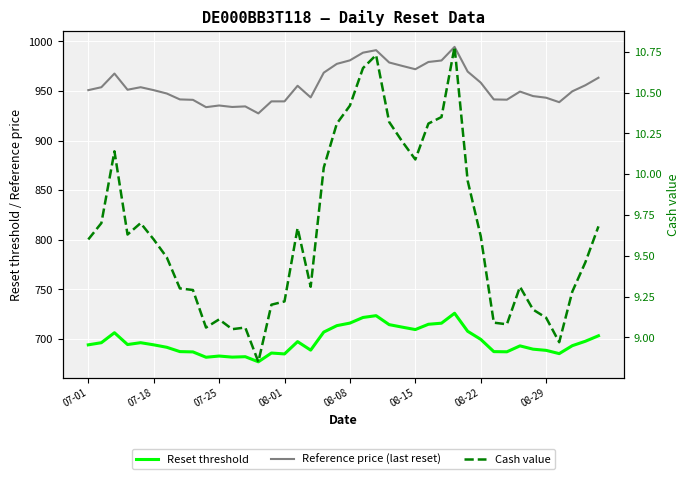

How many interior local valleys does the Reset threshold series have?

9